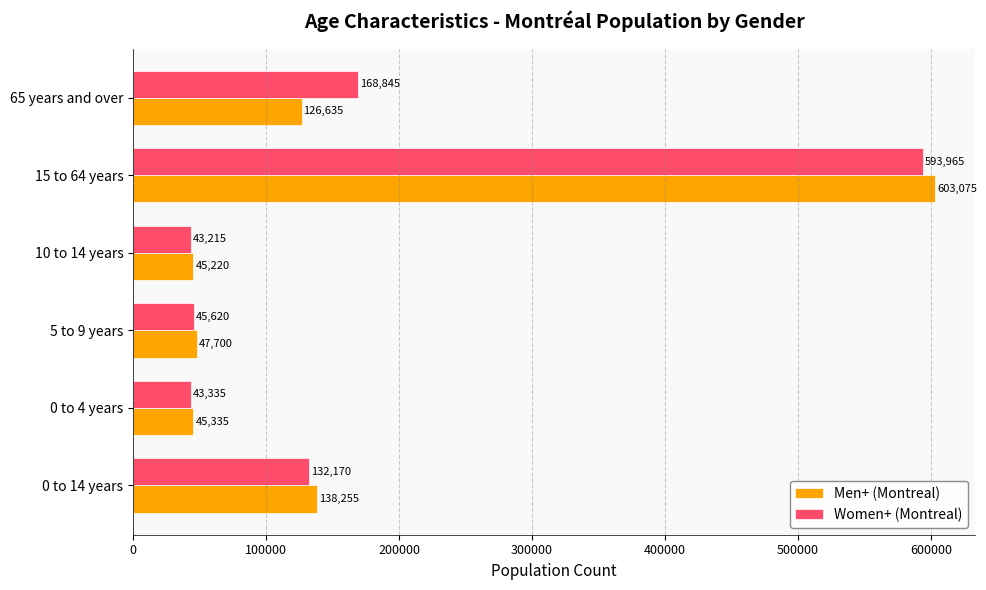

What is the difference between the second highest and minimum values in the Men+ (Montreal) series?

93035